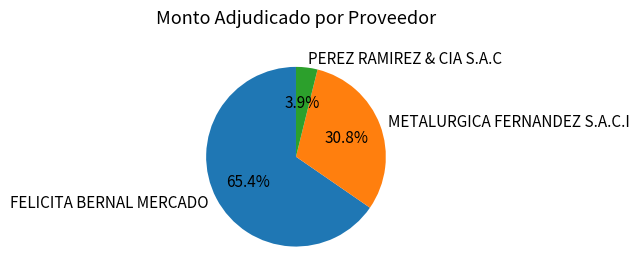

Is it true that METALURGICA FERNANDEZ S.A.C.I is 20% of the pie?

False